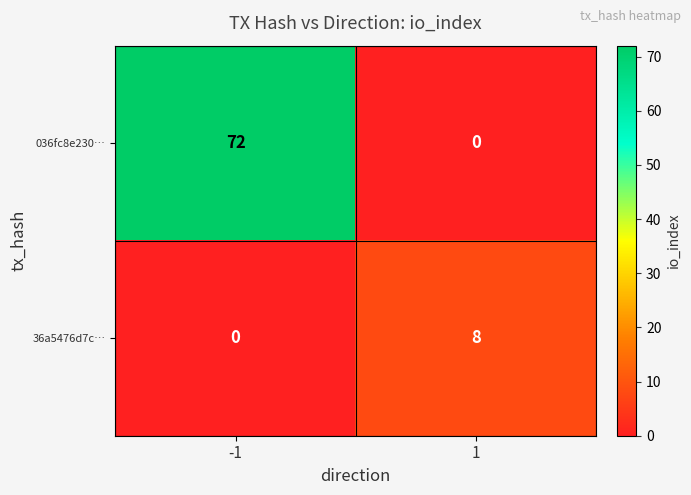

At -1, list the series in order from smallest to largest.

36a5476d7c…, 036fc8e230…